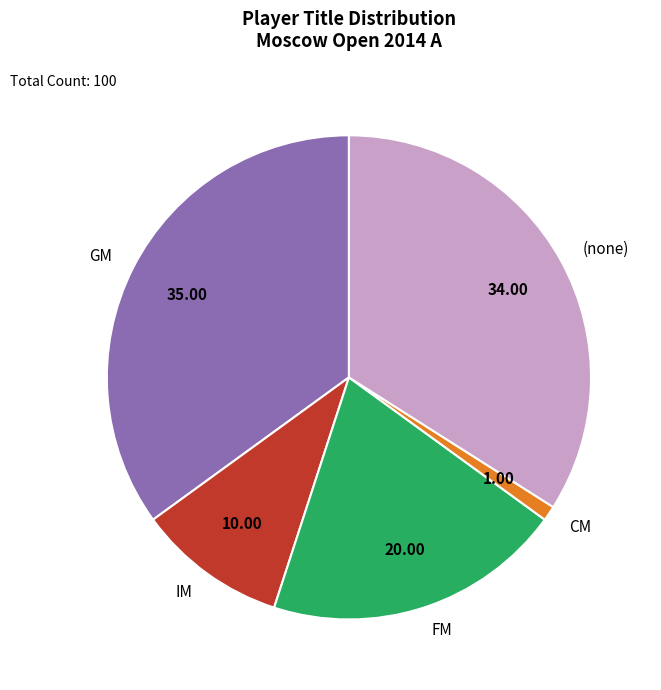

Combined, do CM and GM account for over 50%?

No